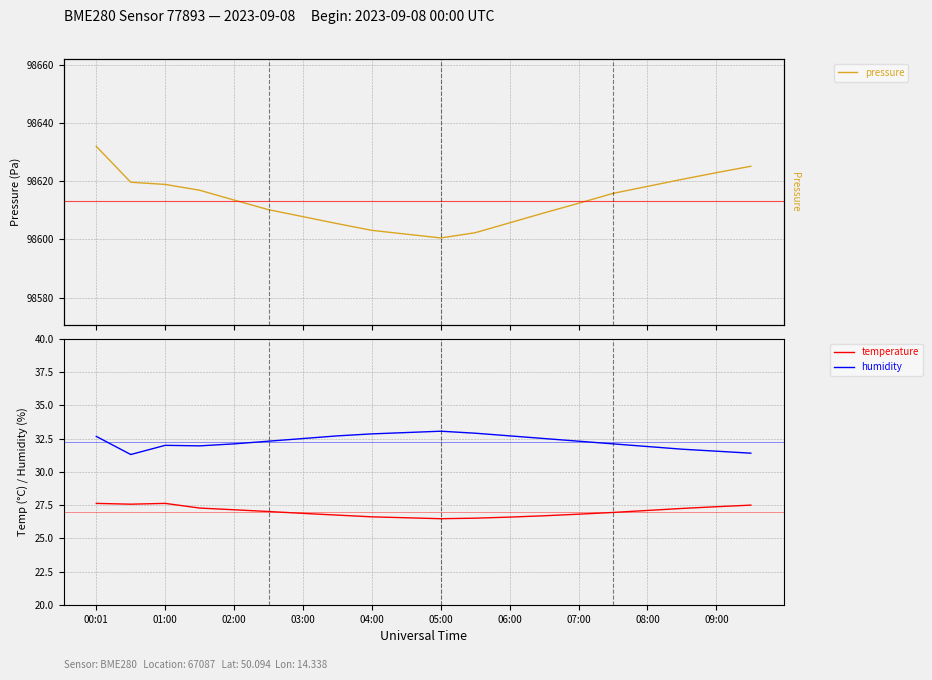

What value does the temperature series have at 07:00?

26.8